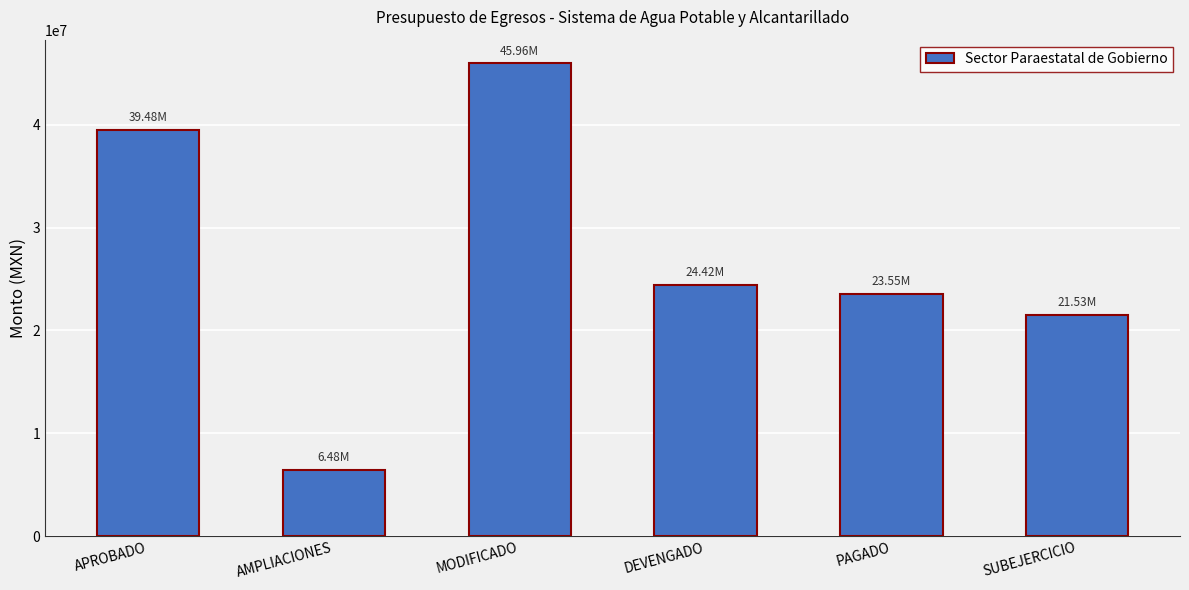

Does the chart contain stacked bars?

No